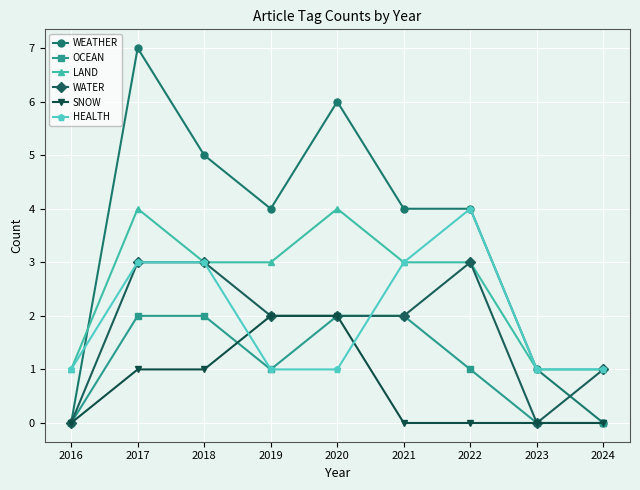

How many data points does each series have?

9